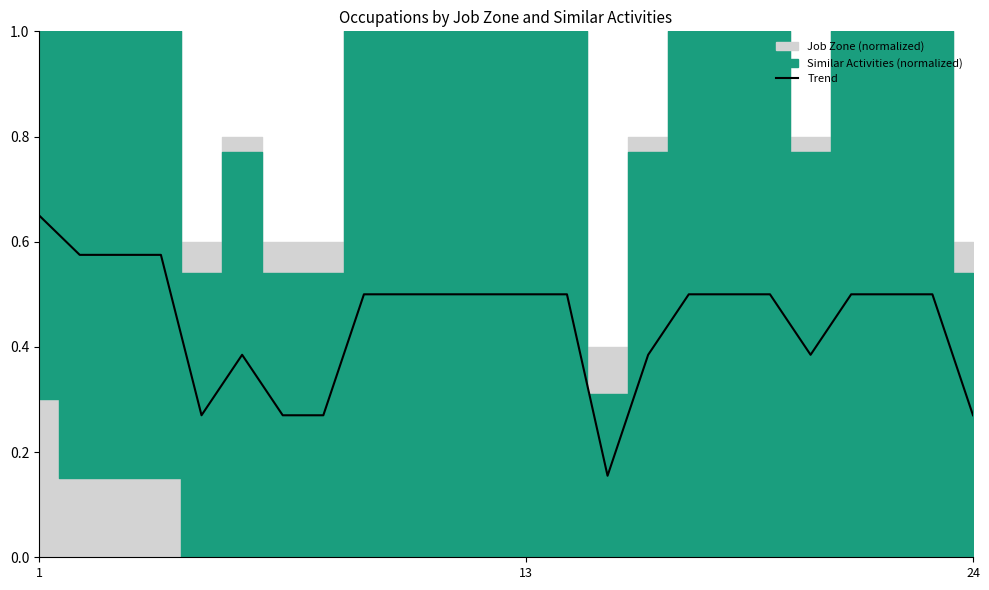

What is the difference between the second highest and minimum values?

0.4